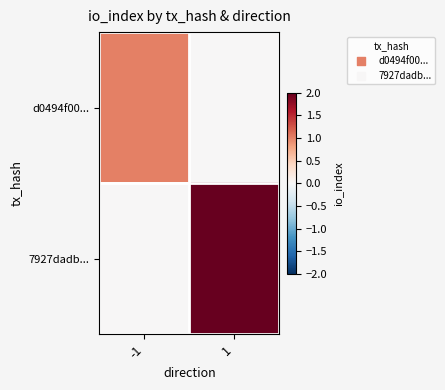

At which category is the sum across all series the highest?

1